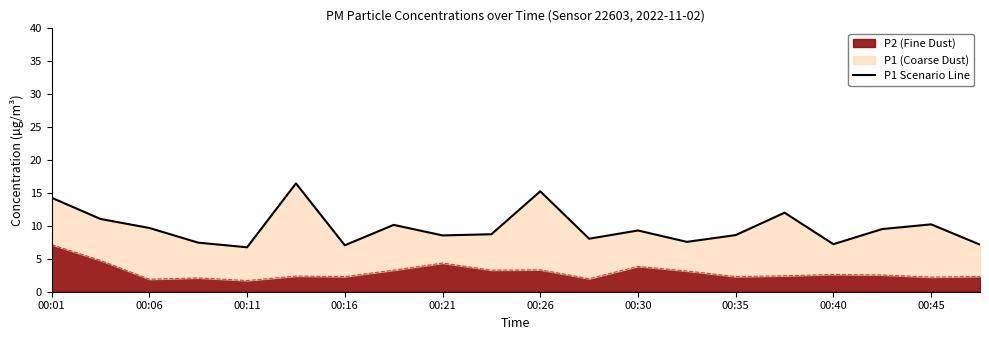

Which category has the highest value in the P2 (Fine Dust) series?

00:01